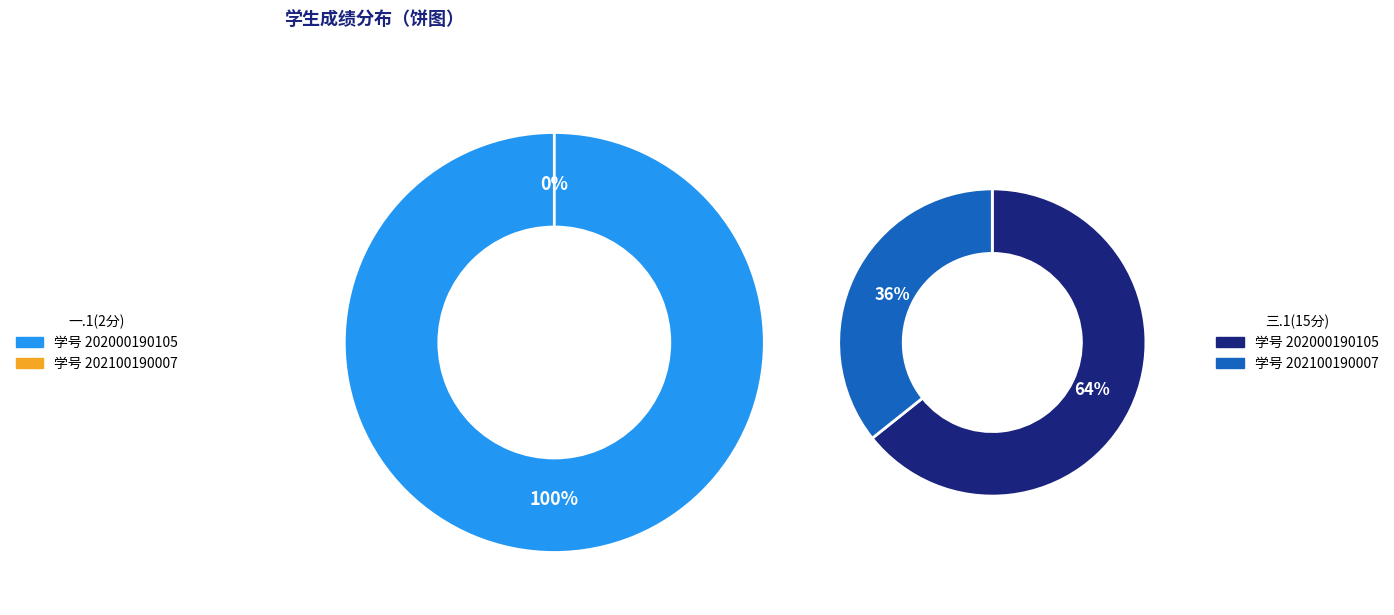

Is there a majority slice in this chart?

Yes